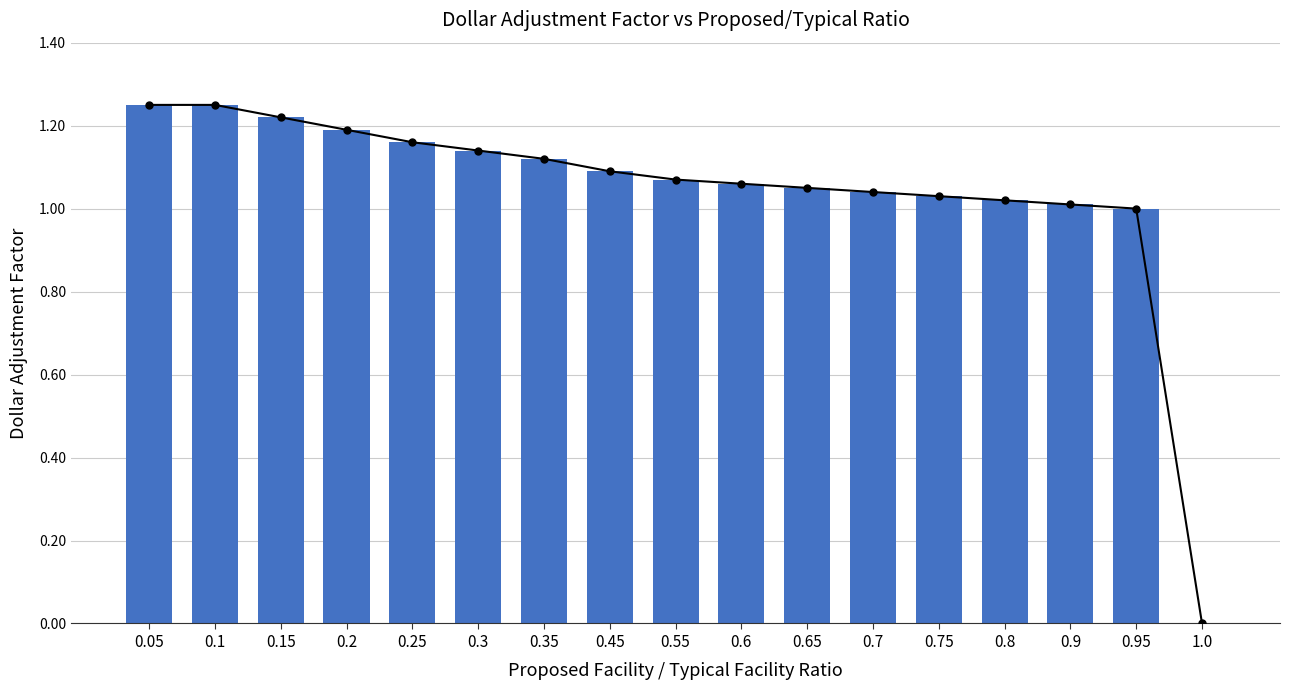

At which label is the value closest to 0?

1.0